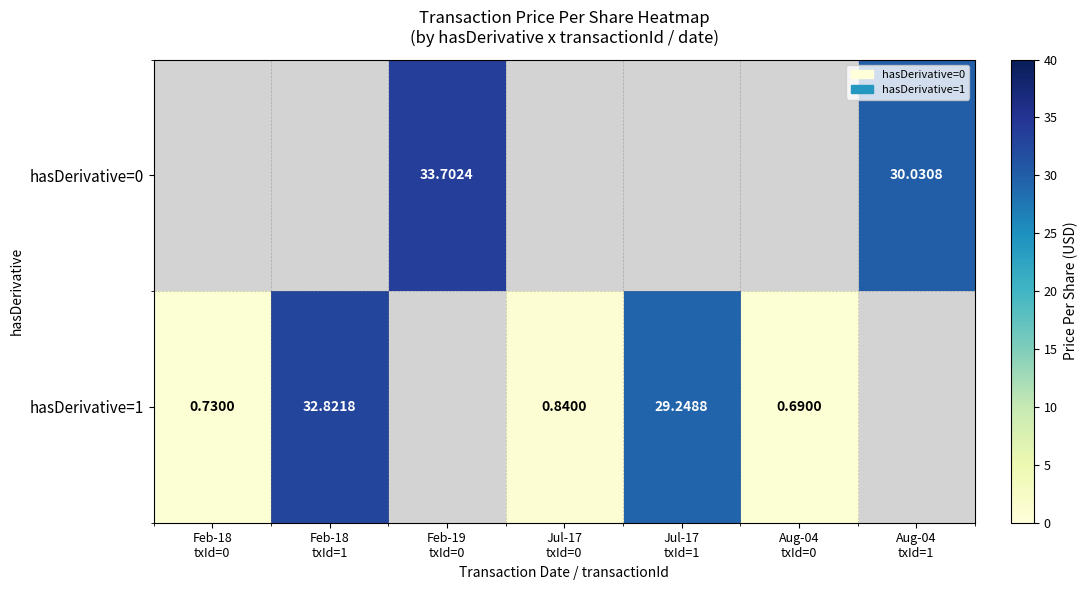

At which category does the chart reach its peak across all series?

Feb-19
txId=0